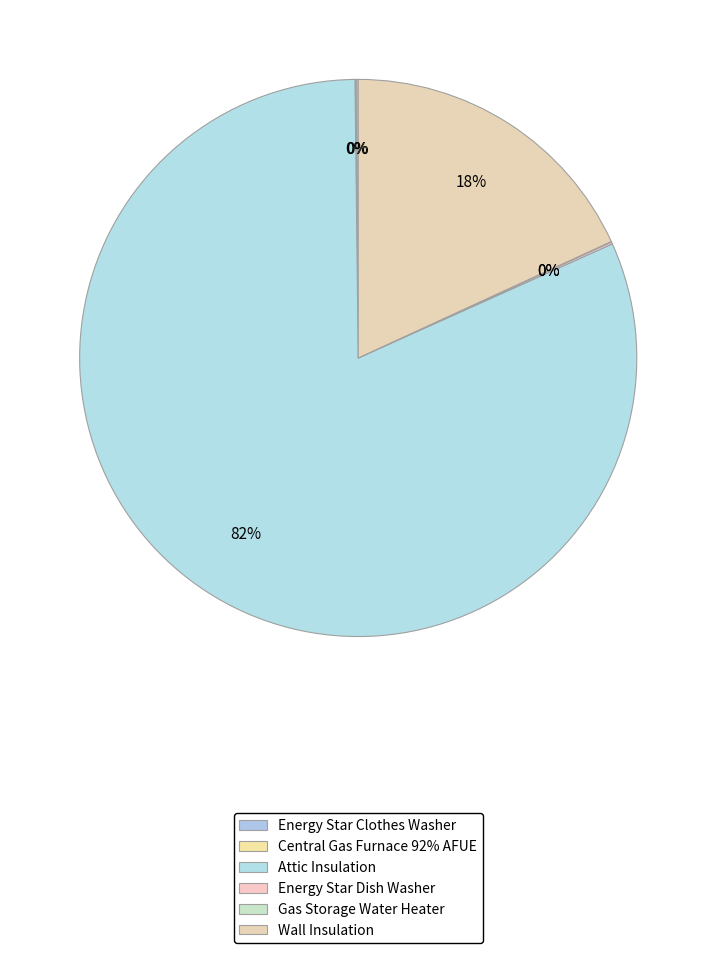

Rank the categories by value from highest to lowest.

315004-Attic Insulation, 315005-Wall Insulation, 315014-Central Gas Furnace 92% AFUE, 315033-Energy Star Dish Washer EF=0.65, 315002-Gas Storage Water Heater, 315034-Energy Star Clothes Washer